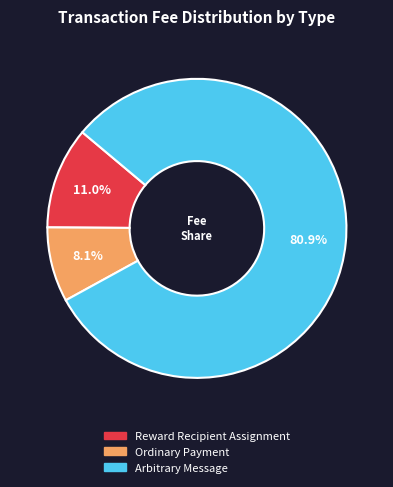

How many segments does this pie chart have?

3